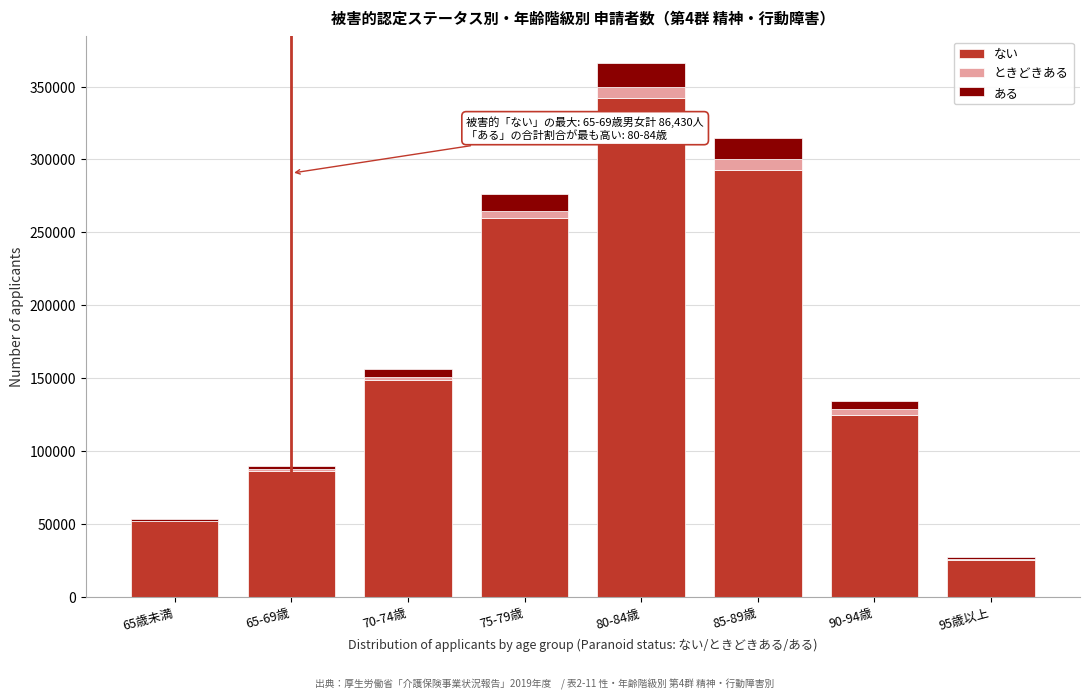

Reading left to right, list the values for the ない series.

65歳未満=51860	65-69歳=86430	70-74歳=148680	75-79歳=259890	80-84歳=341900	85-89歳=292910	90-94歳=125130	95歳以上=25180